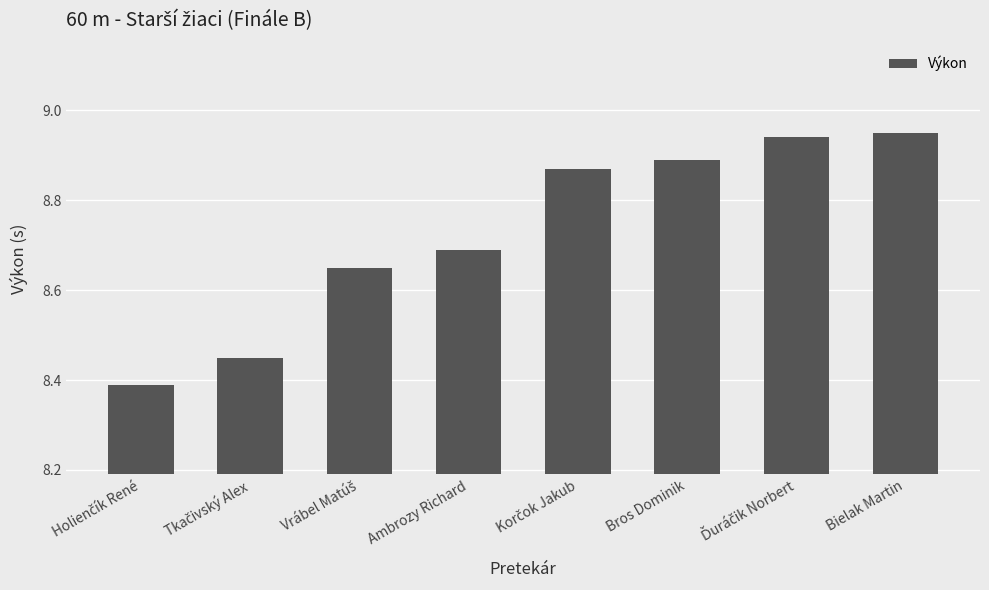

Between Bielak Martin and Bros Dominik, which is larger?

Bielak Martin